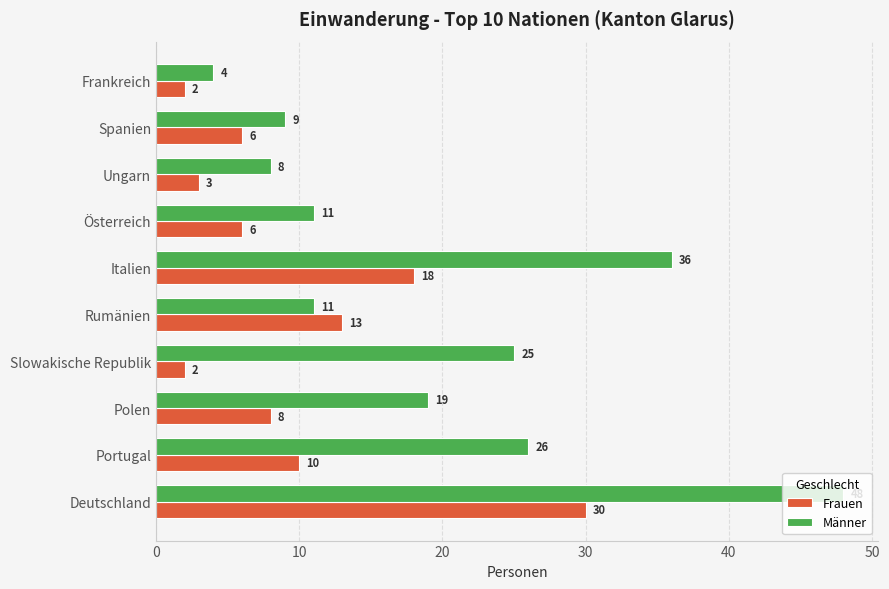

At which category is the sum across all series the highest?

Deutschland